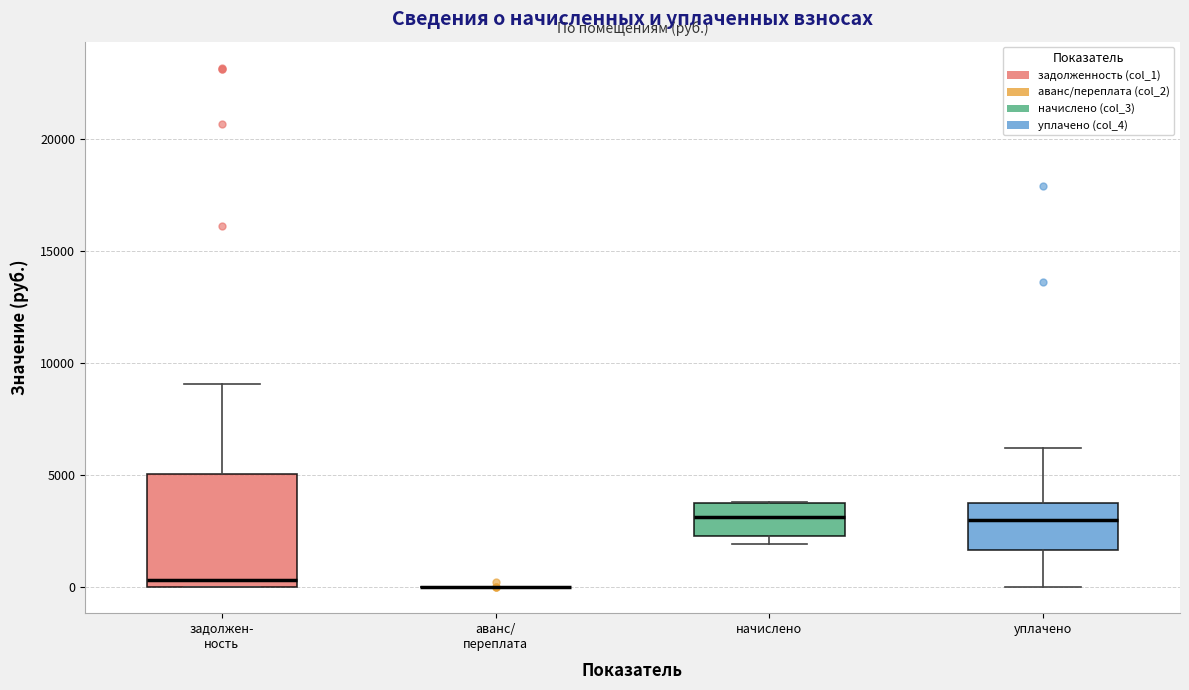

Comparing the boxes themselves (not the whiskers), which one is the tallest?

задолжен- ность